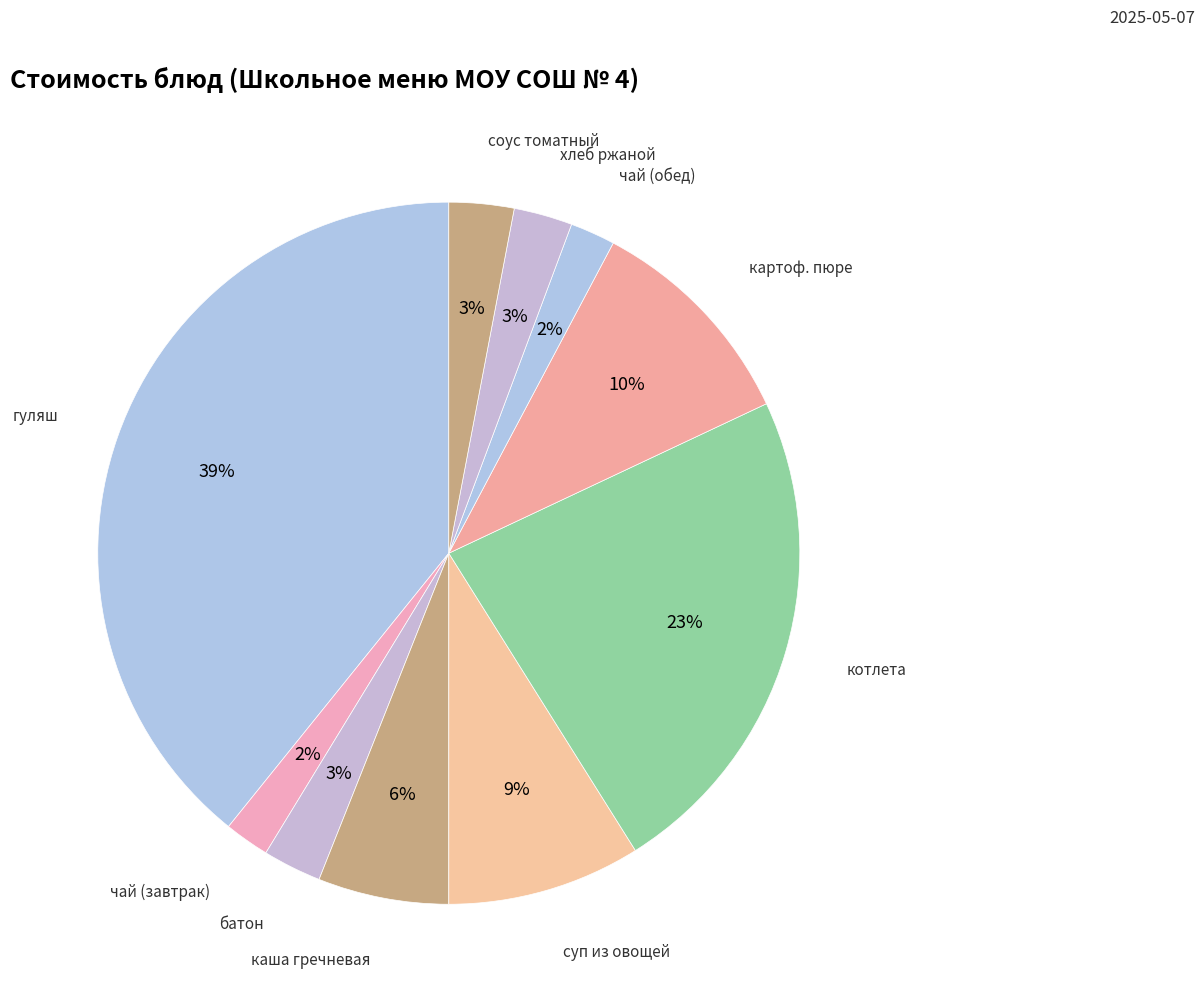

Between соус томатный and каша гречневая, which is larger?

каша гречневая